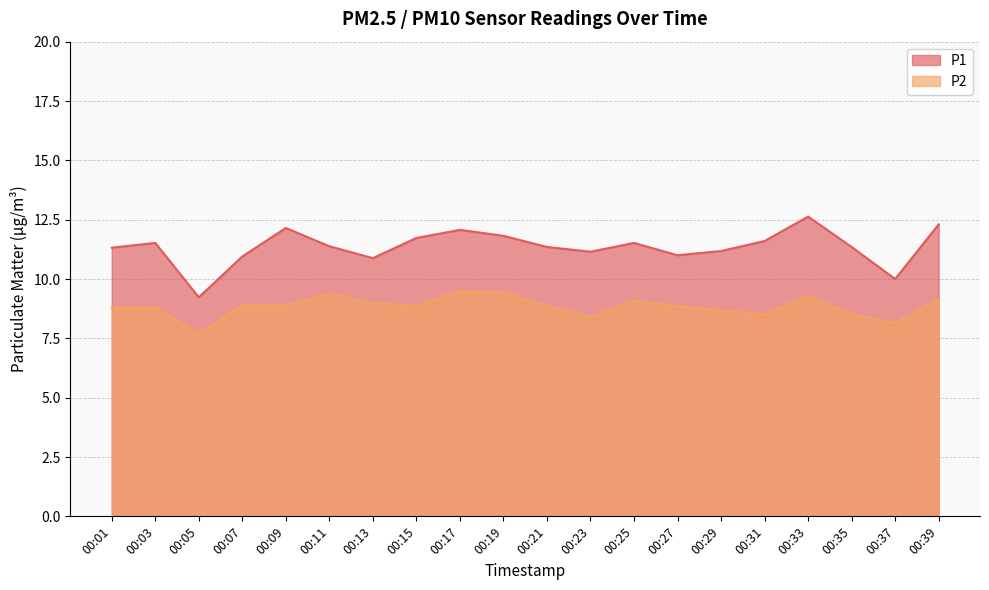

Which series has the largest total across all categories?

P1